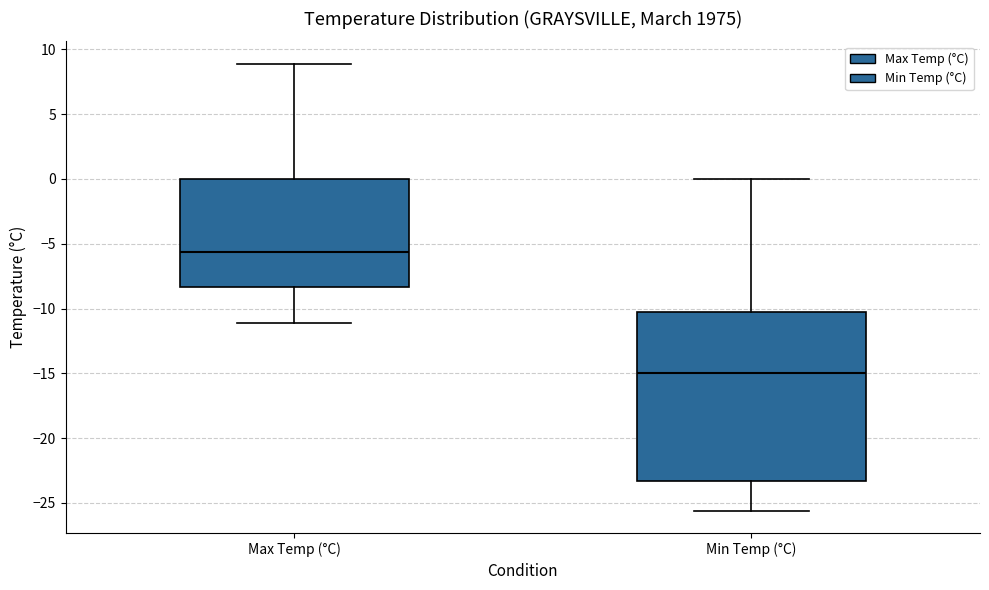

Which box has the lowest median line?

Min Temp (°C)